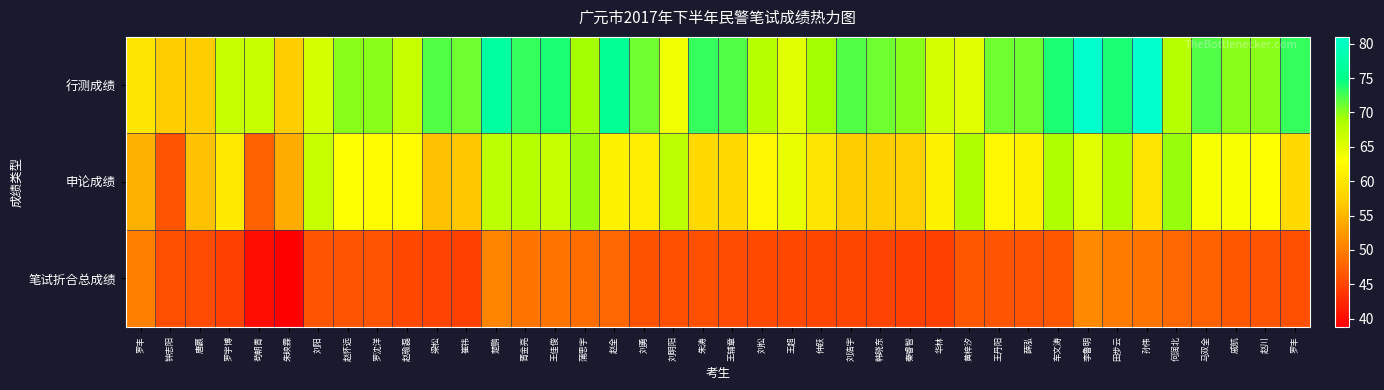

Rank the series at 王佳俊 from lowest to highest value.

笔试折合总成绩, 申论成绩, 行测成绩